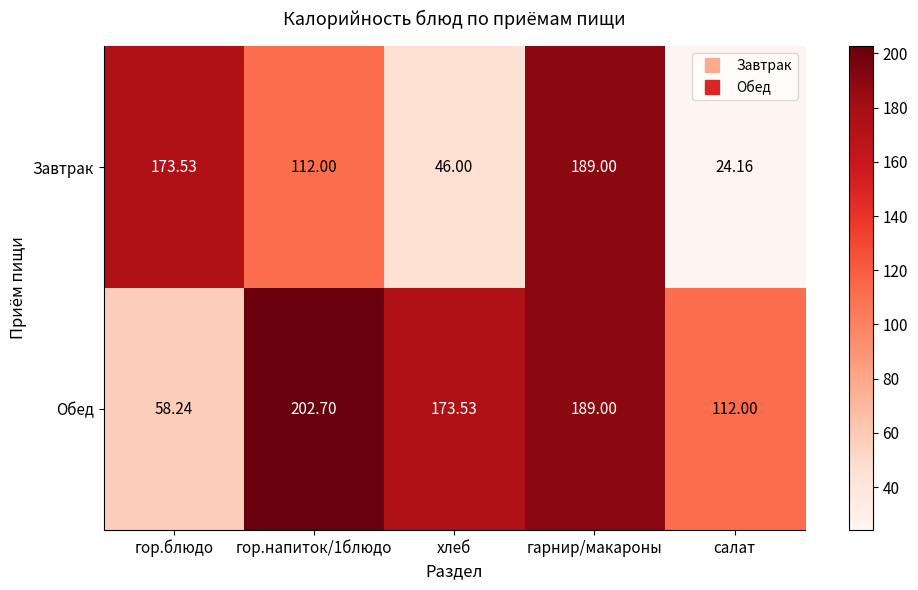

Which series has the largest range (max minus min)?

Завтрак